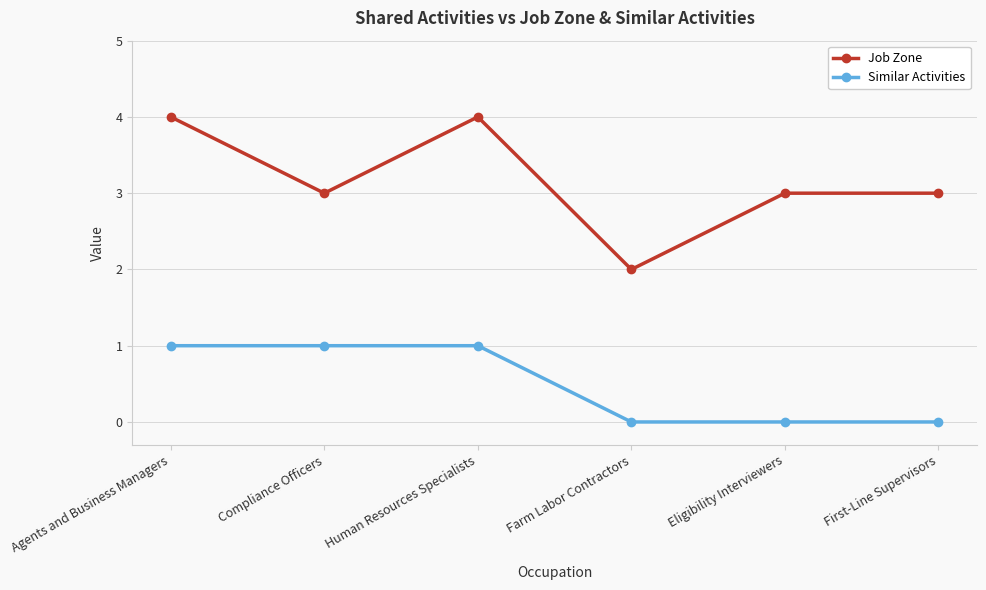

Which series has the widest spread of values?

Job Zone